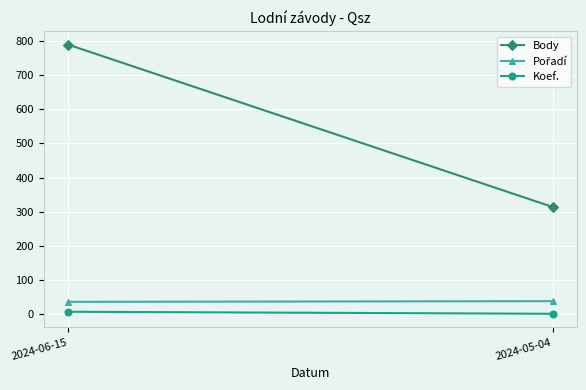

How many lines are shown in the chart?

3